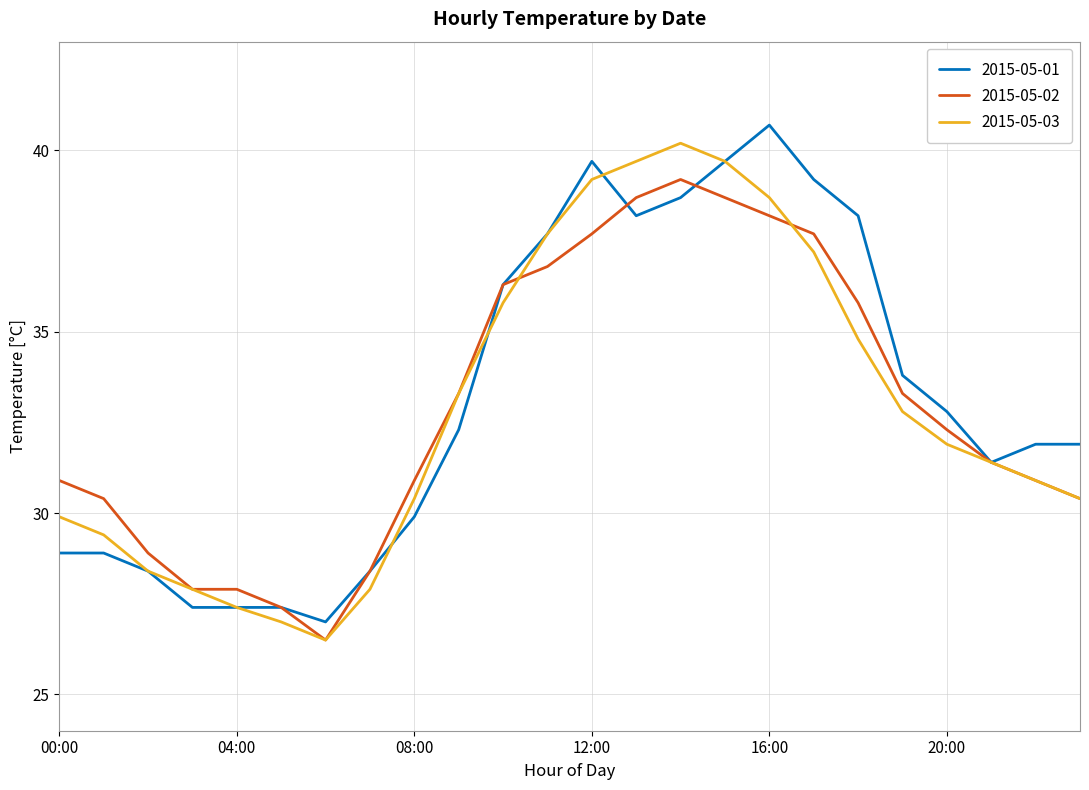

What is the lowest value of the 2015-05-01 series?

27.0